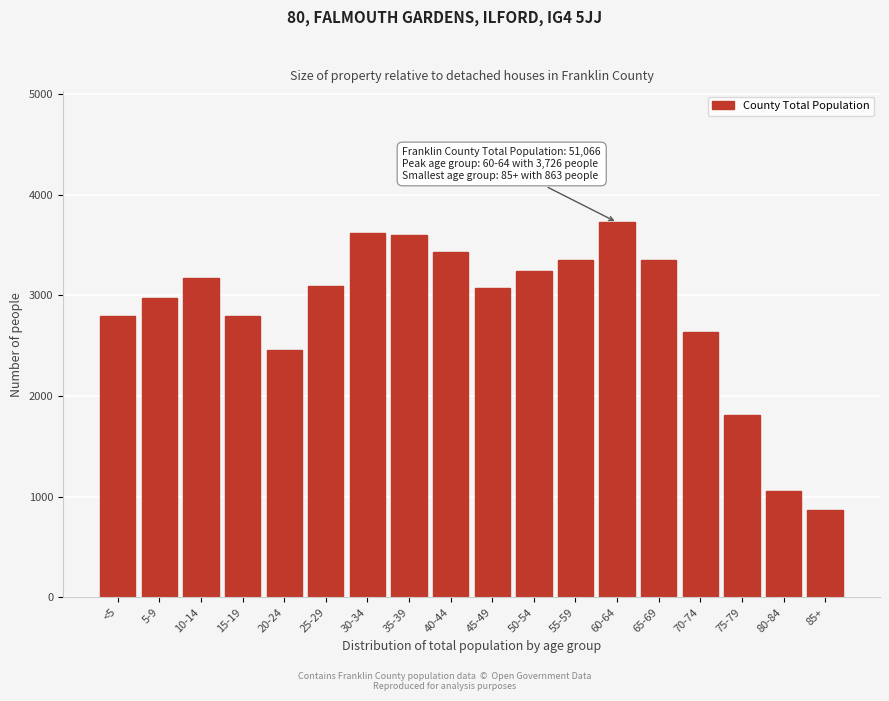

The value at 10-14 is 5352. True or false?

False